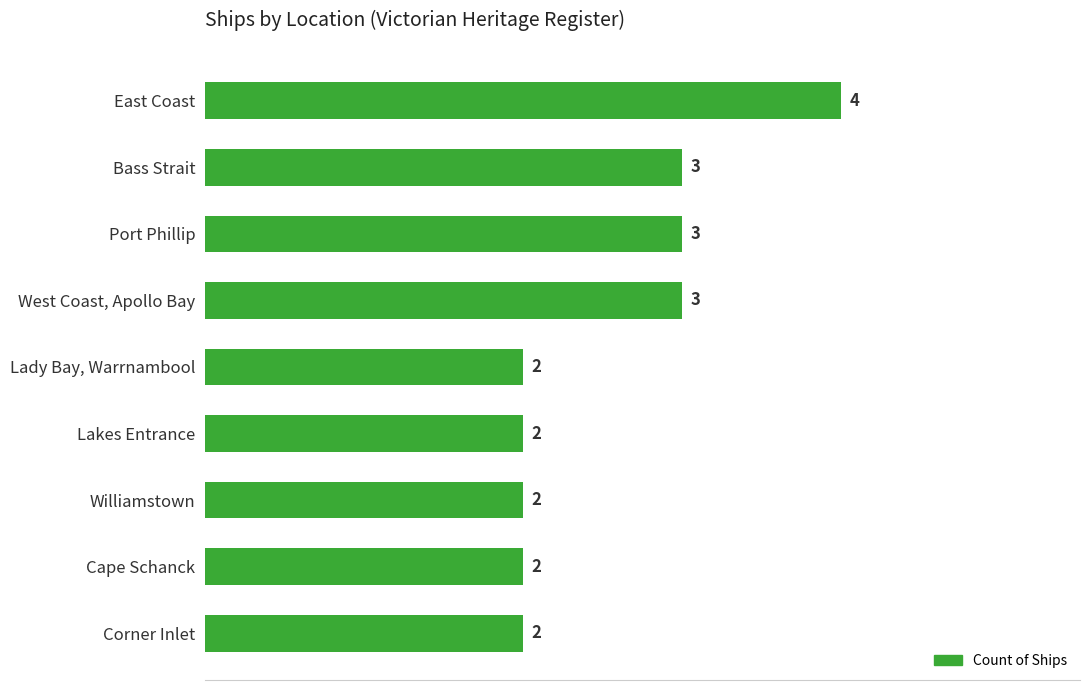

Read the value at Bass Strait.

3